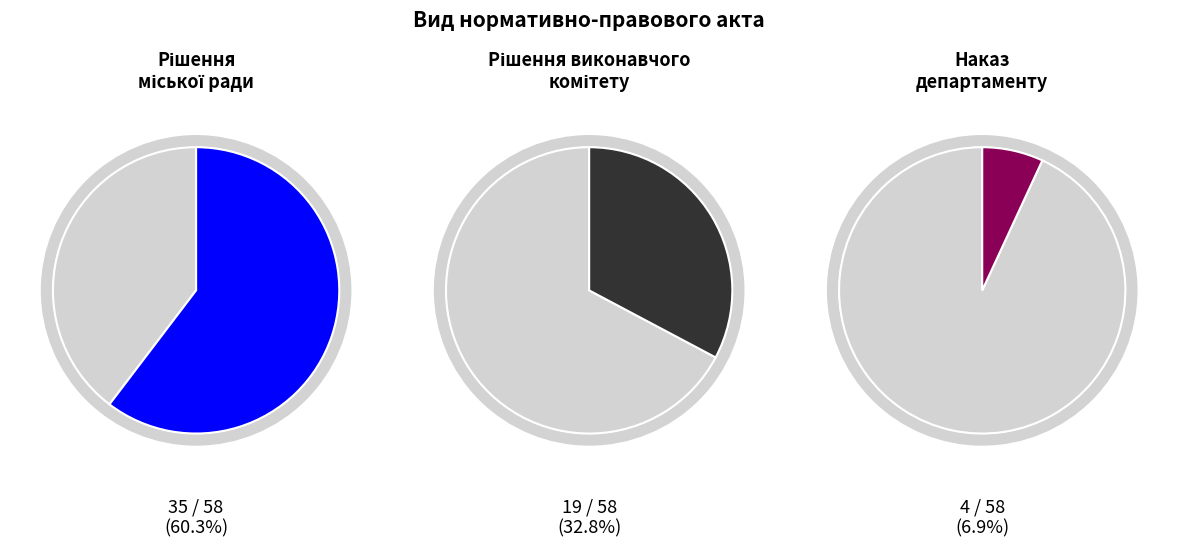

How many segments does this pie chart have?

3